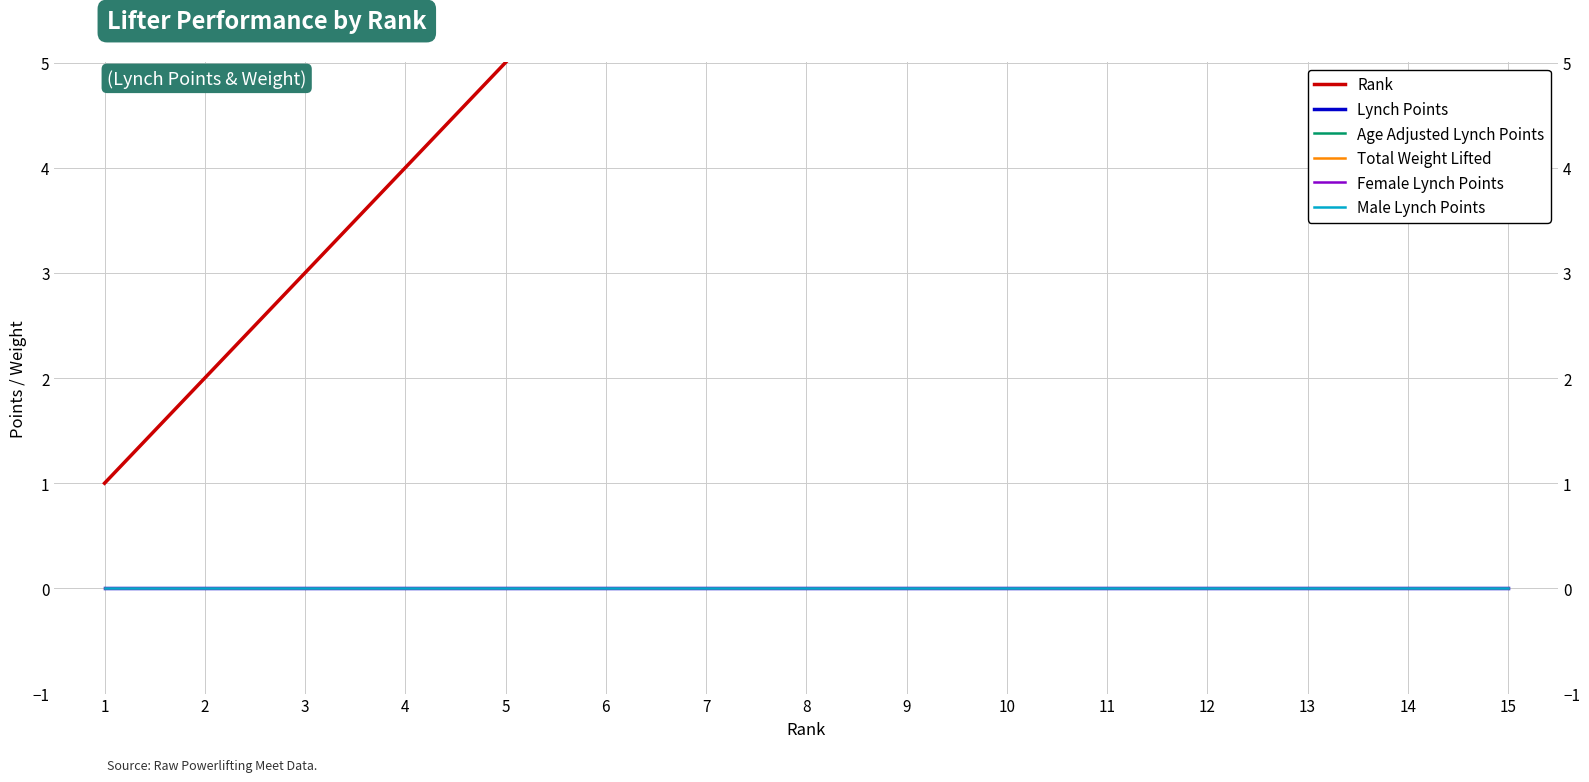

True or false: Lynch Points has a value of 0 at 13.

True